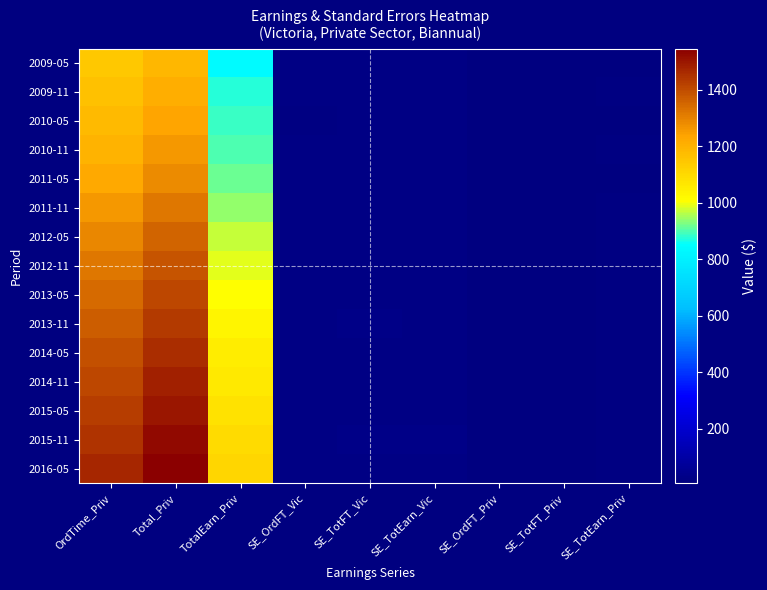

Which has a higher value, SE_OrdFT_Priv or SE_TotFT_Vic?

SE_TotFT_Vic